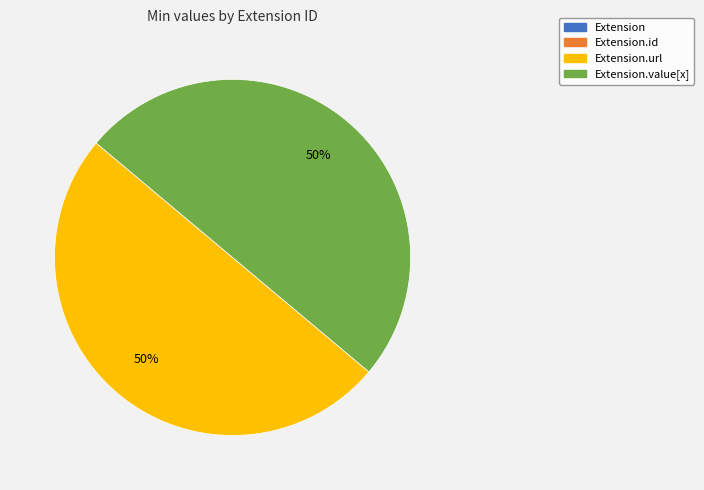

To the nearest percent, what is the difference between the largest and smallest slice percentages?

50%